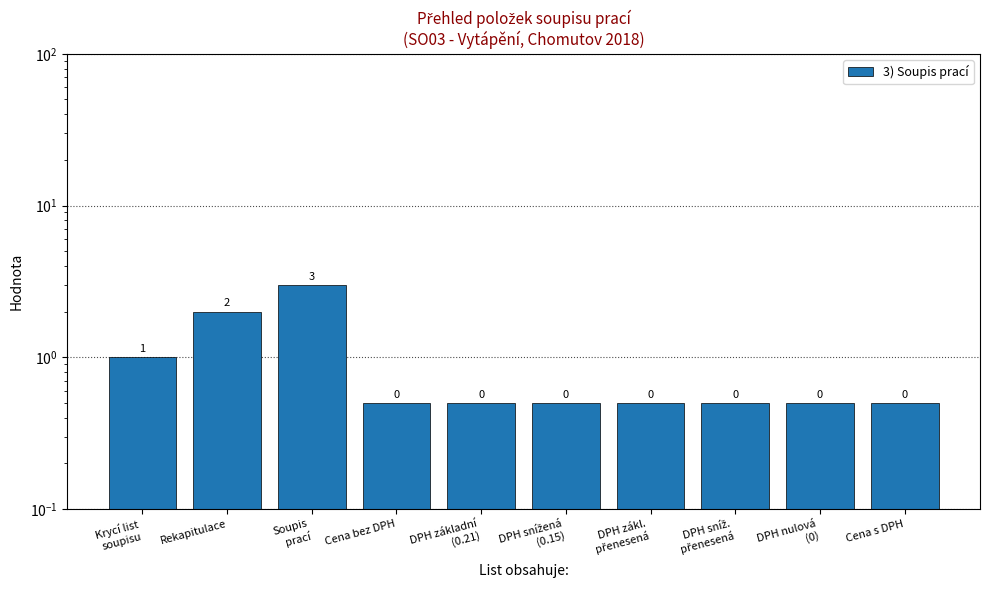

Which category has the lowest value across all series?

Cena bez DPH